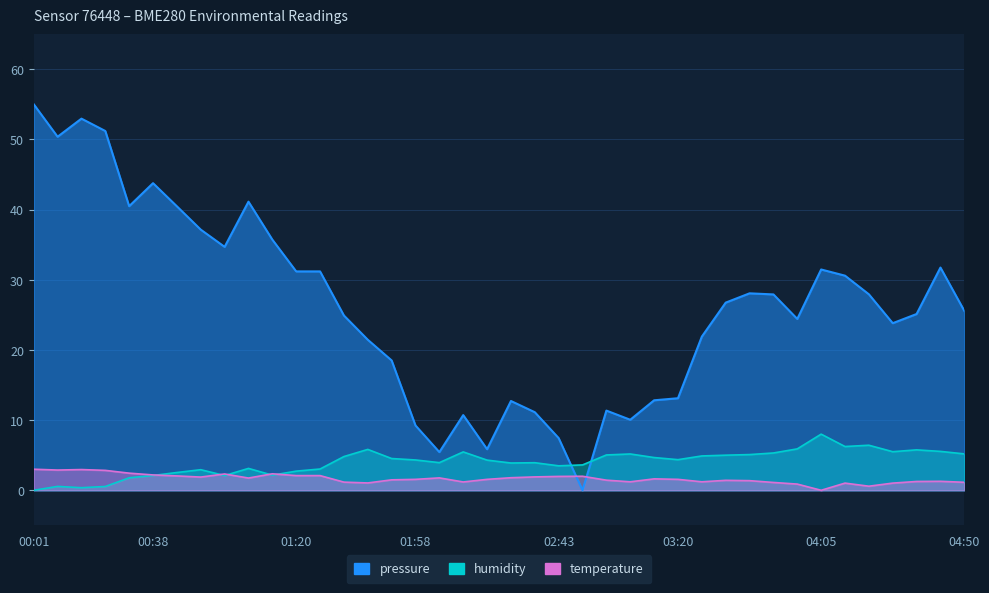

Does the chart have visible grid lines?

Yes